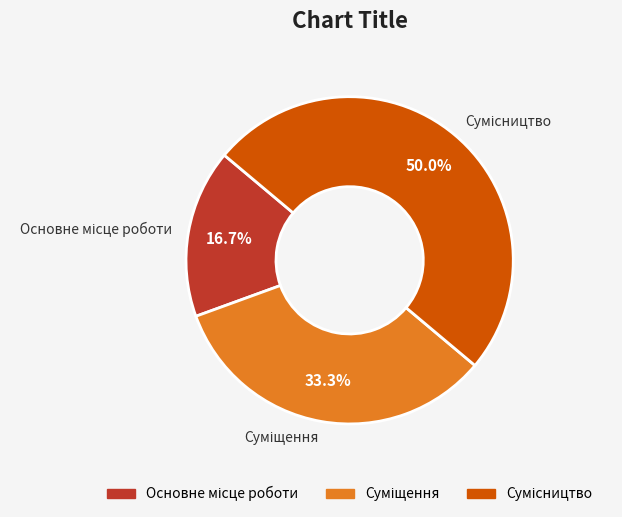

To the nearest percent, what percentage of the pie is Основне місце роботи?

17%